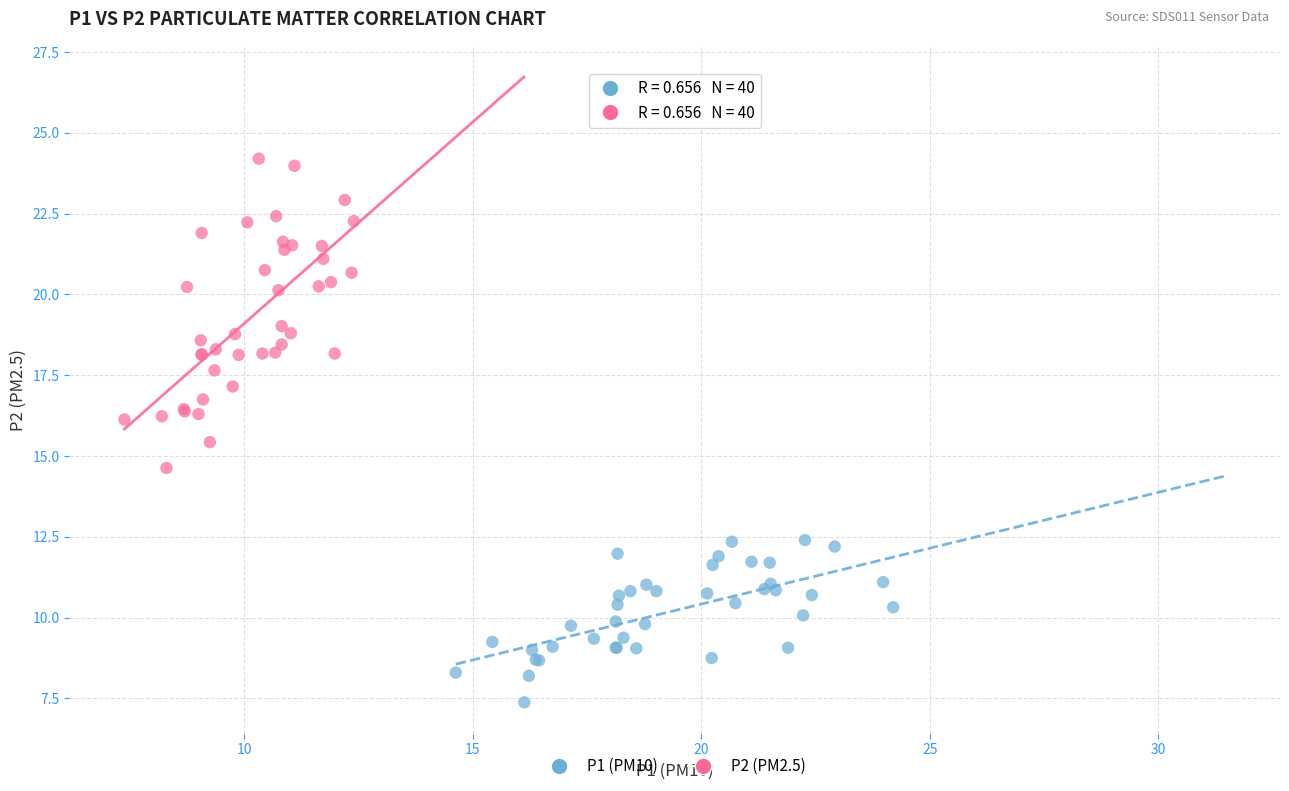

What are all the series names shown in the legend?

P1 (PM10), P2 (PM2.5)